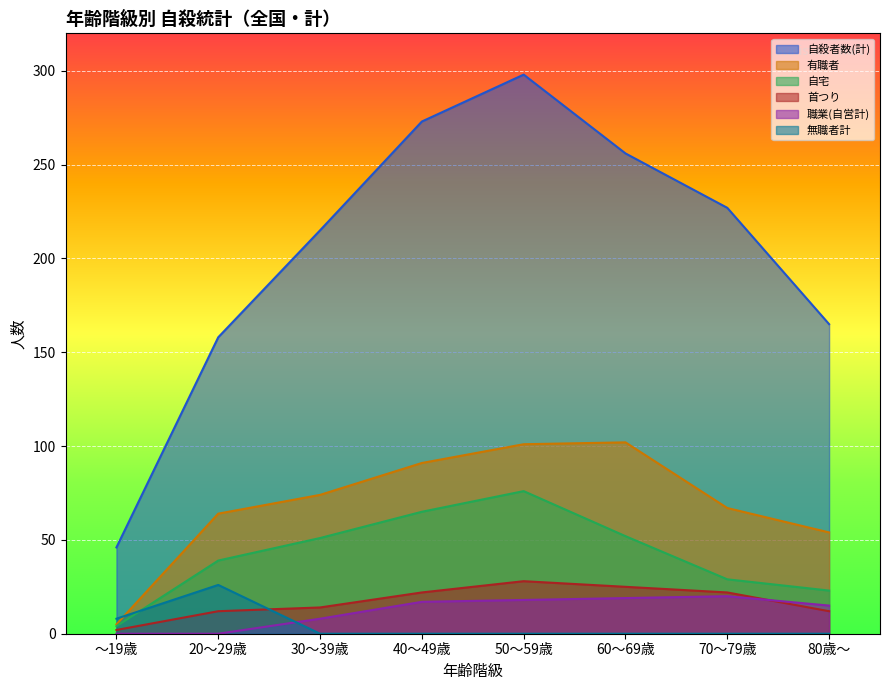

Which series has the largest total across all categories?

自殺者数(計)